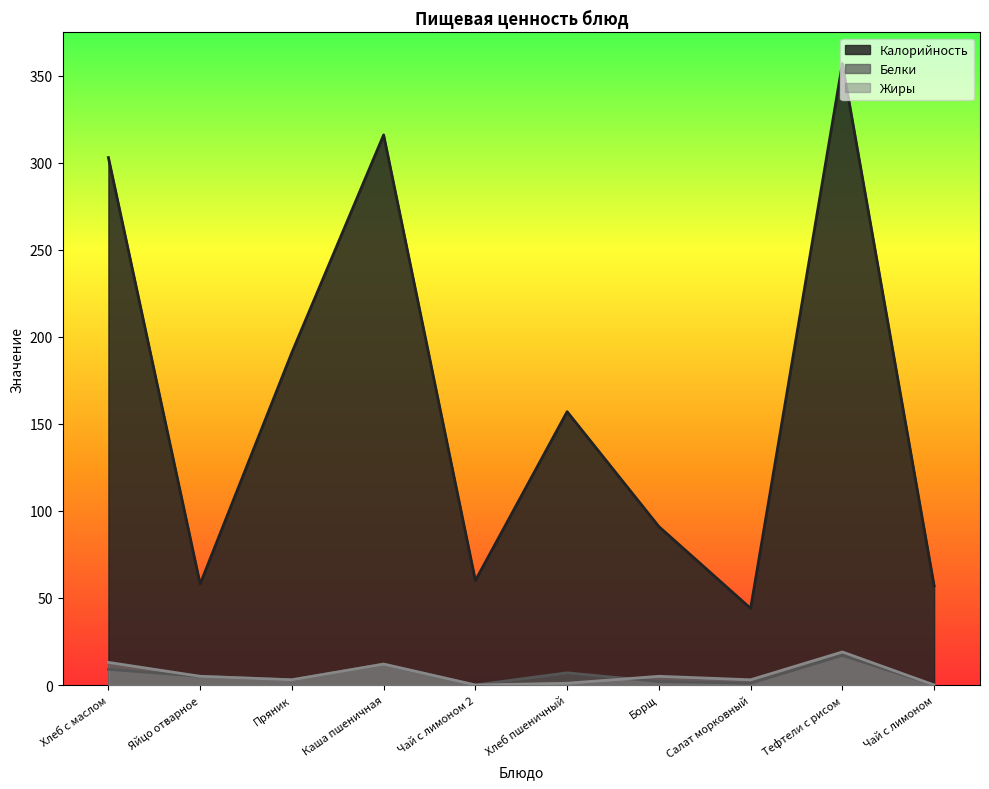

What position from the left is Чай с лимоном 2?

5